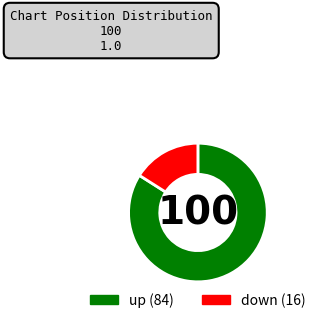

Which category has the smallest portion of the pie?

down